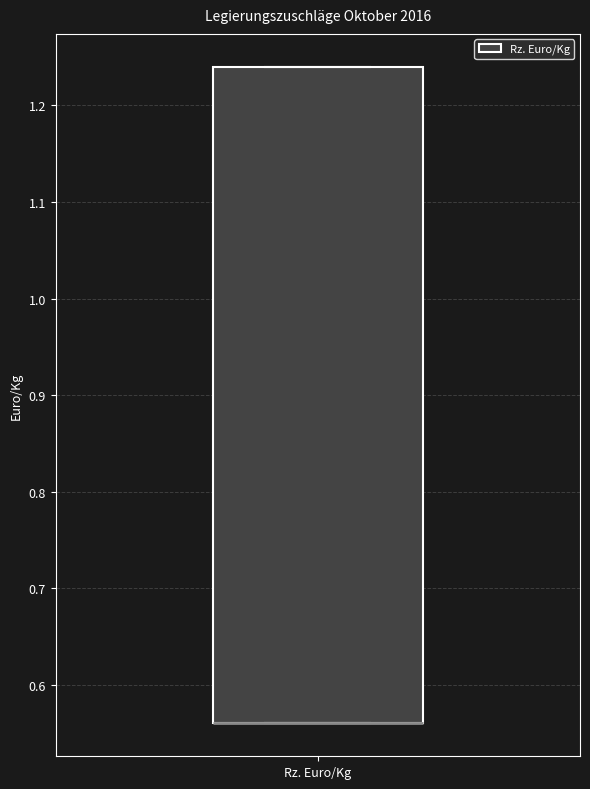

Transcribe this box plot: give where the median line is, the range the box spans, and where the two whiskers end, as read against the y-axis. The values are not printed on the chart, so give them approximately, as read against the axis.

median 0.56 (drawn on the box's lower edge), box 0.56 to 1.24, whiskers 0.56 to 1.24